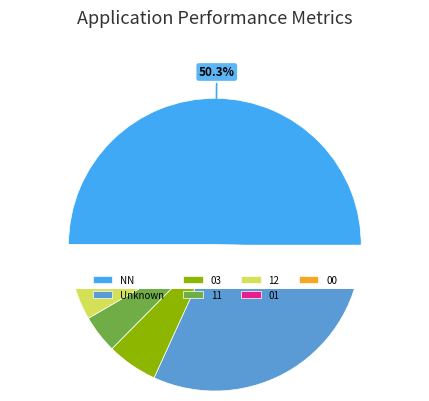

Is NN the majority of the pie?

Yes